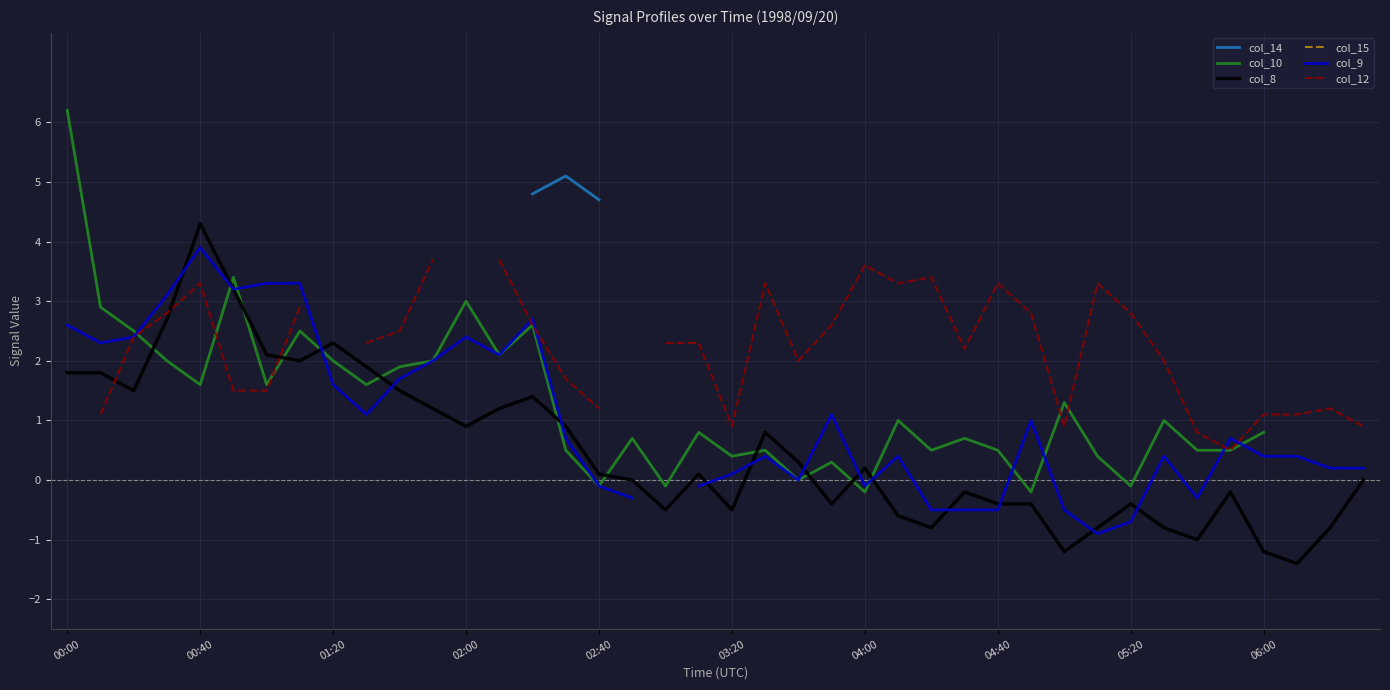

The value of col_8 at 39 is 0.0. True or false?

True